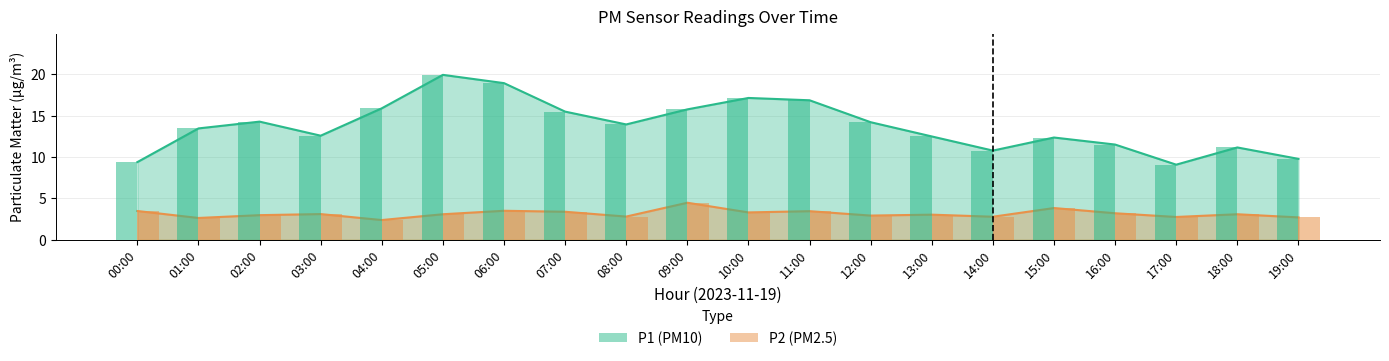

How many bars are there in total?

40